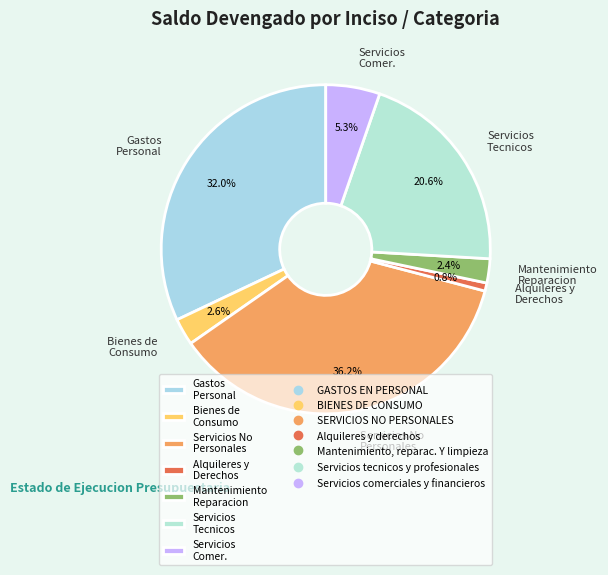

Count the number of slices in the pie.

7